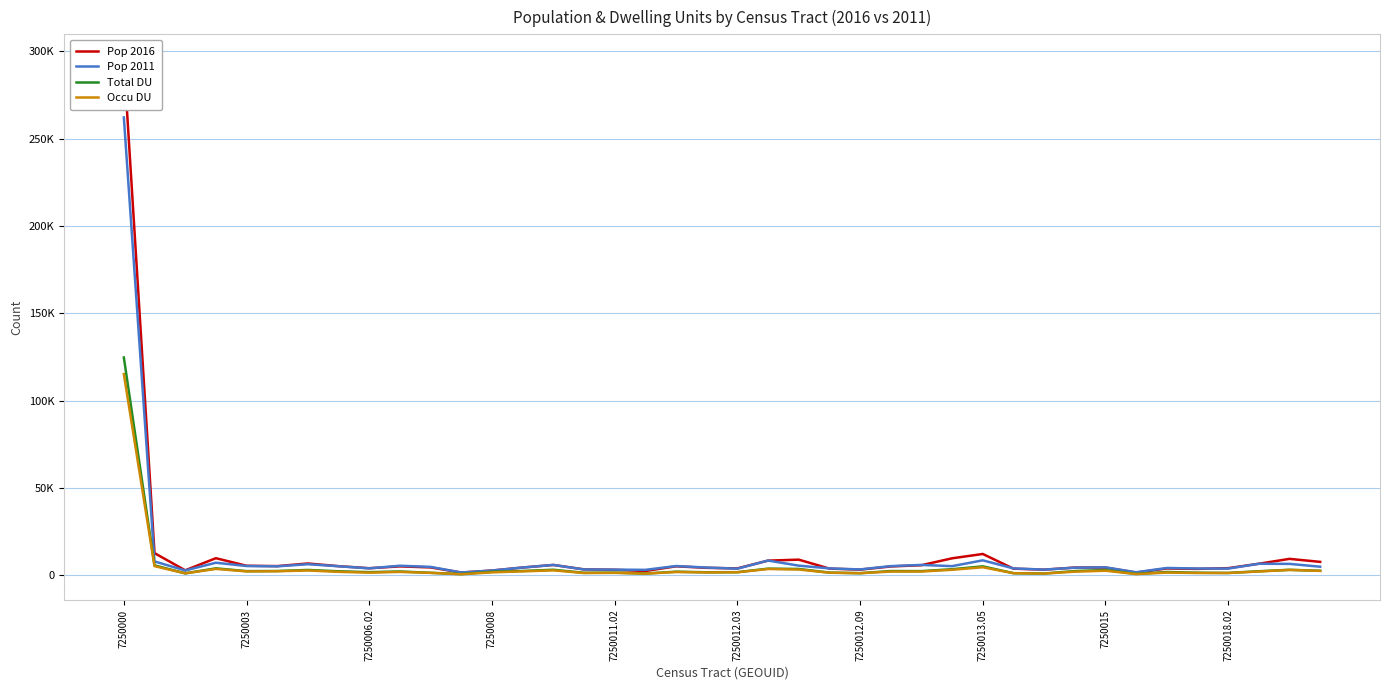

At which category is the sum across all series the highest?

7250000